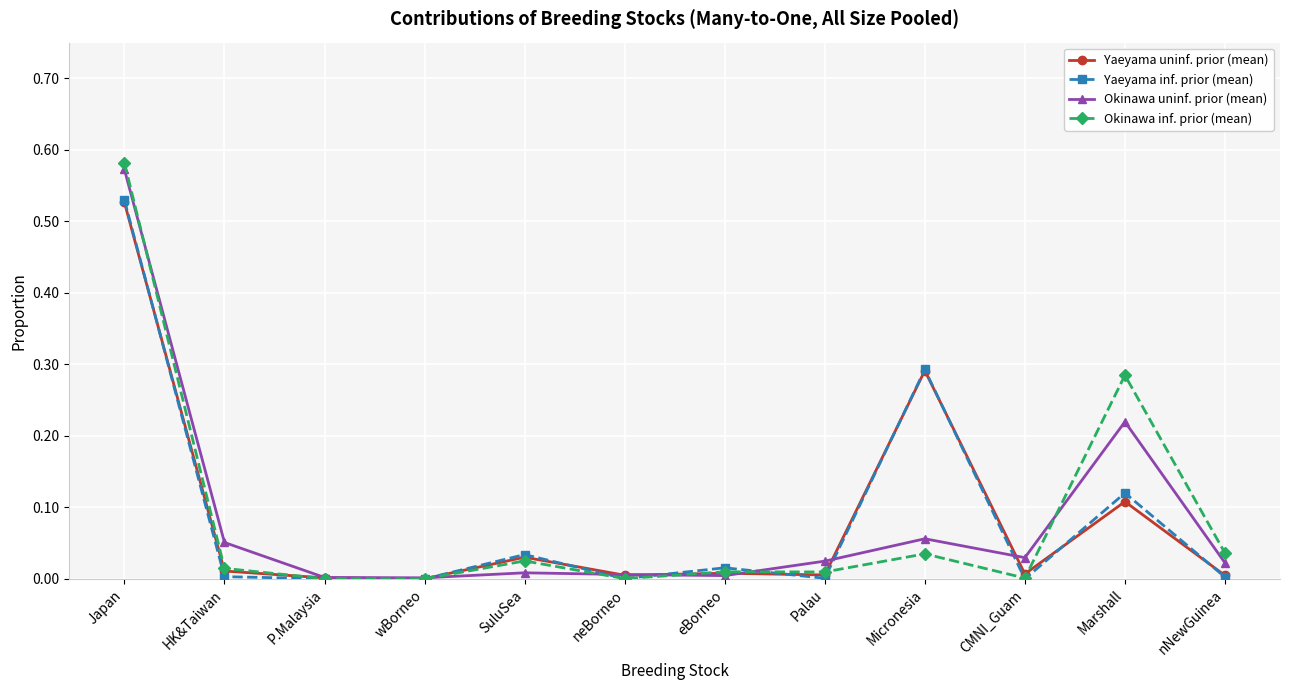

The Yaeyama uninf. prior (mean) series shows 0.0 at P.Malaysia. True or false?

True